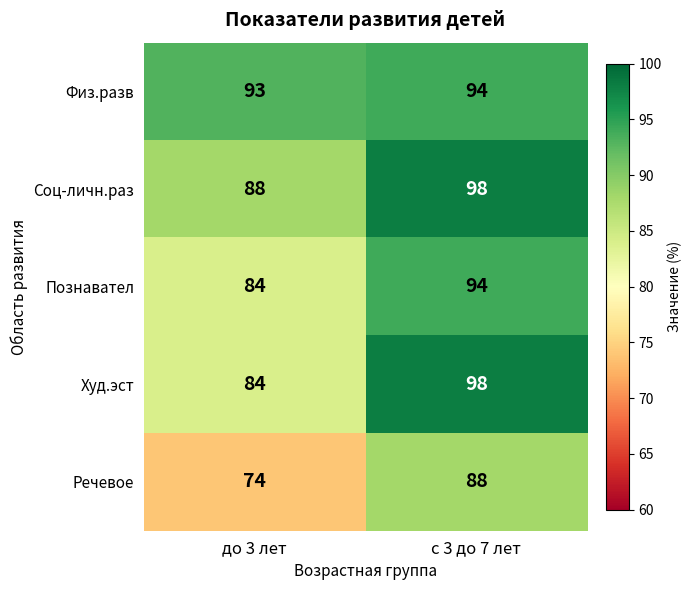

What is the approximate value of Речевое at до 3 лет, to the nearest 10?

70